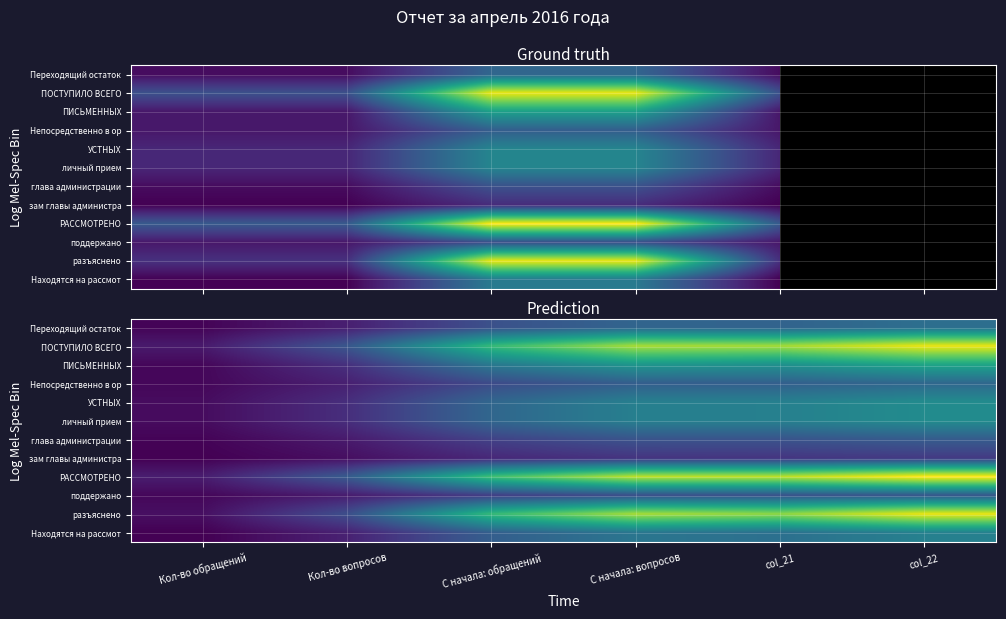

True or false: ПОСТУПИЛО ВСЕГО has a value of 91.0 at col_21.

False